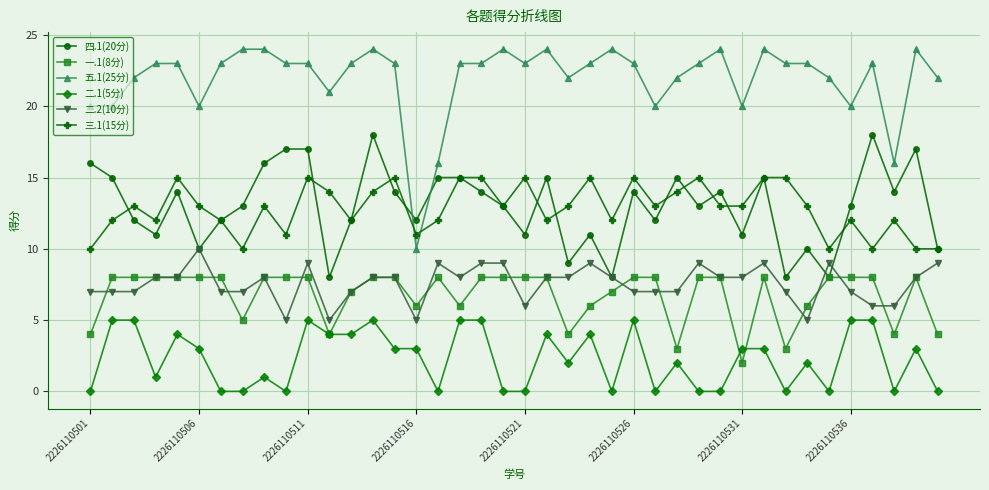

Reading right to left, list all the values displayed in this chart.

四.1(20分): 10	17	14	18	13	8	10	8	15	11	14	13	15	12	14	8	11	9	15	11	13	14	15	15	12	14	18	12	8	17	17	16	13	12	10	14	11	12	15	16
一.1(8分): 4	8	4	8	8	8	6	3	8	2	8	8	3	8	8	7	6	4	8	8	8	8	6	8	6	8	8	7	4	8	8	8	5	8	8	8	8	8	8	4
五.1(25分): 22	24	16	23	20	22	23	23	24	20	24	23	22	20	23	24	23	22	24	23	24	23	23	16	10	23	24	23	21	23	23	24	24	23	20	23	23	22	20	20
二.1(5分): 0	3	0	5	5	0	2	0	3	3	0	0	2	0	5	0	4	2	4	0	0	5	5	0	3	3	5	4	4	5	0	1	0	0	3	4	1	5	5	0
二.2(10分): 9	8	6	6	7	9	5	7	9	8	8	9	7	7	7	8	9	8	8	6	9	9	8	9	5	8	8	7	5	9	5	8	7	7	10	8	8	7	7	7
三.1(15分): 10	10	12	10	12	10	13	15	15	13	13	15	14	13	15	12	15	13	12	15	13	15	15	12	11	15	14	12	14	15	11	13	10	12	13	15	12	13	12	10